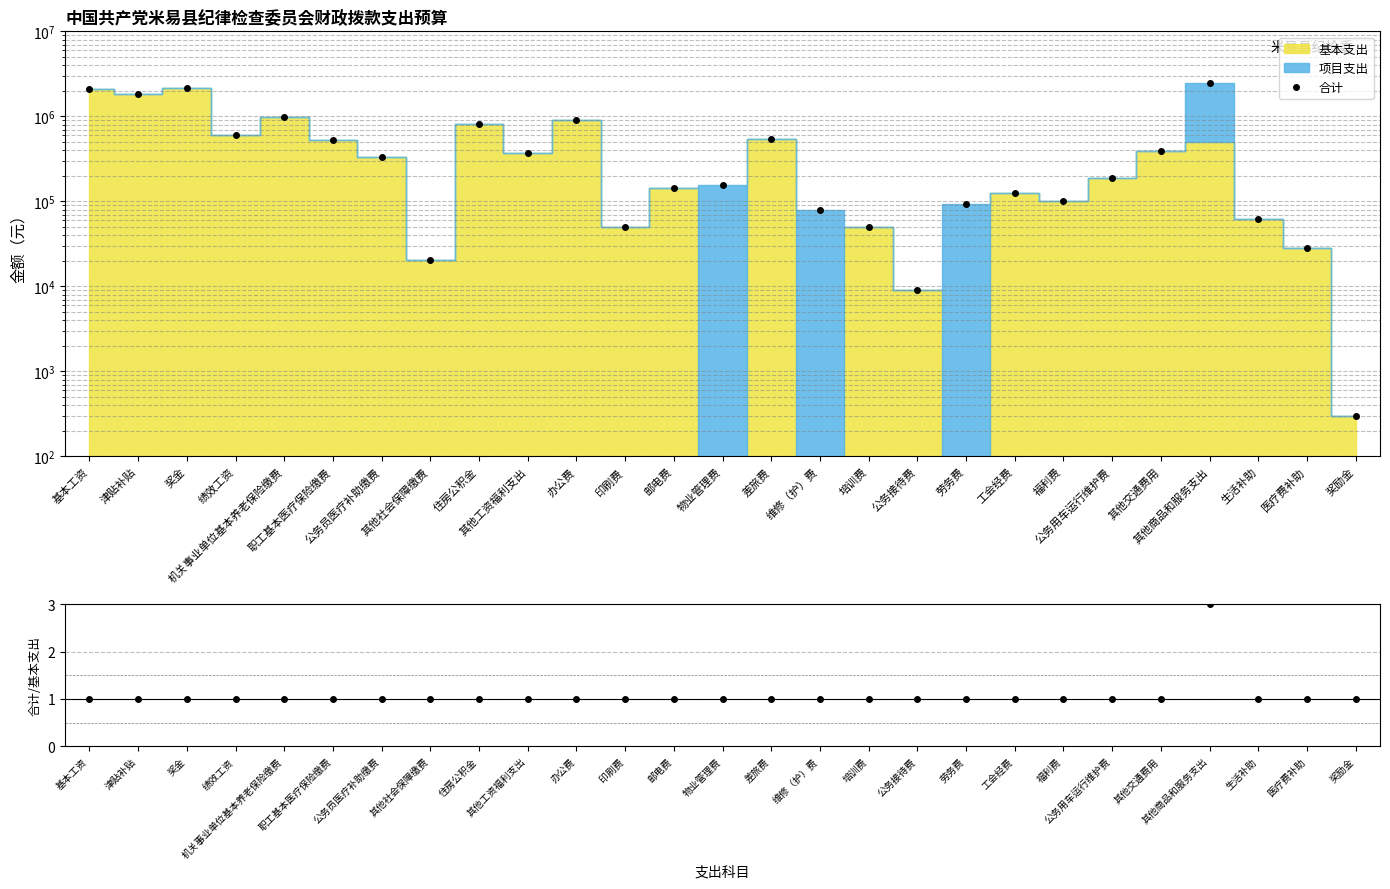

What position from the left is 公务接待费?

18